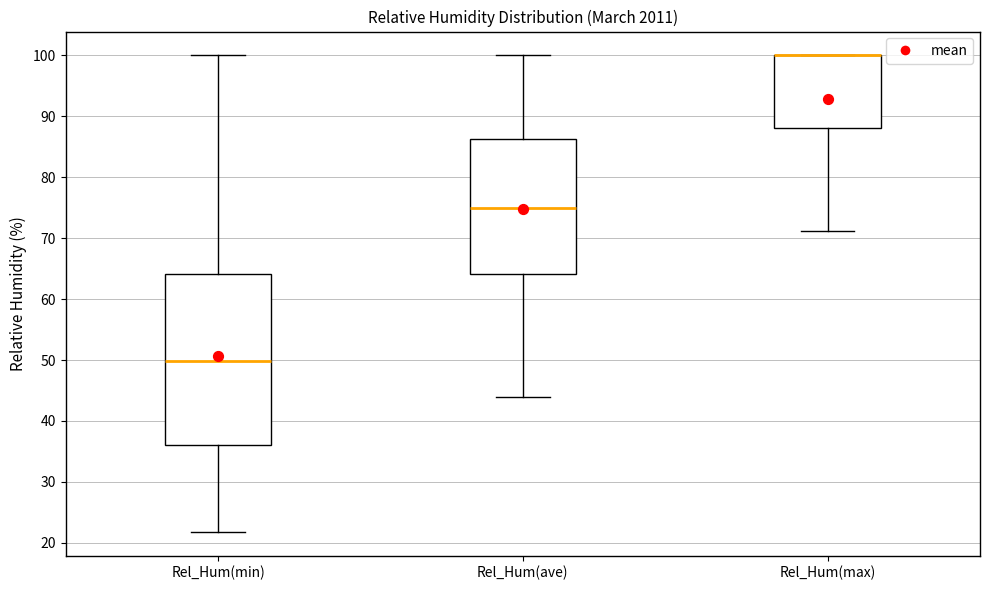

Reading left to right, read every box against the y-axis: the position of its median line, the range the box covers, and the ends of its whiskers. The values are not printed on the chart, so give them approximately, as read against the axis.

Rel_Hum(min): median 50, box 36 to 64, whiskers 22 to 100
Rel_Hum(ave): median 75, box 64 to 86, whiskers 44 to 100
Rel_Hum(max): median 100 (drawn on the box's upper edge), box 88 to 100, whiskers 71 to 100